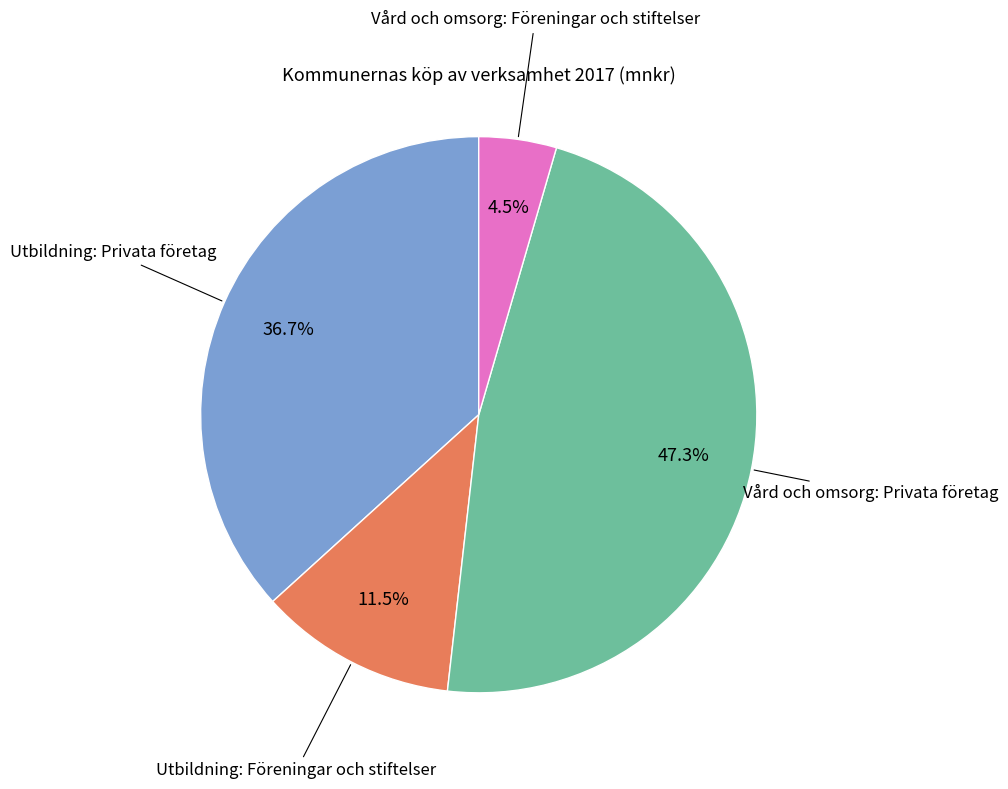

Does any single category account for the majority?

No